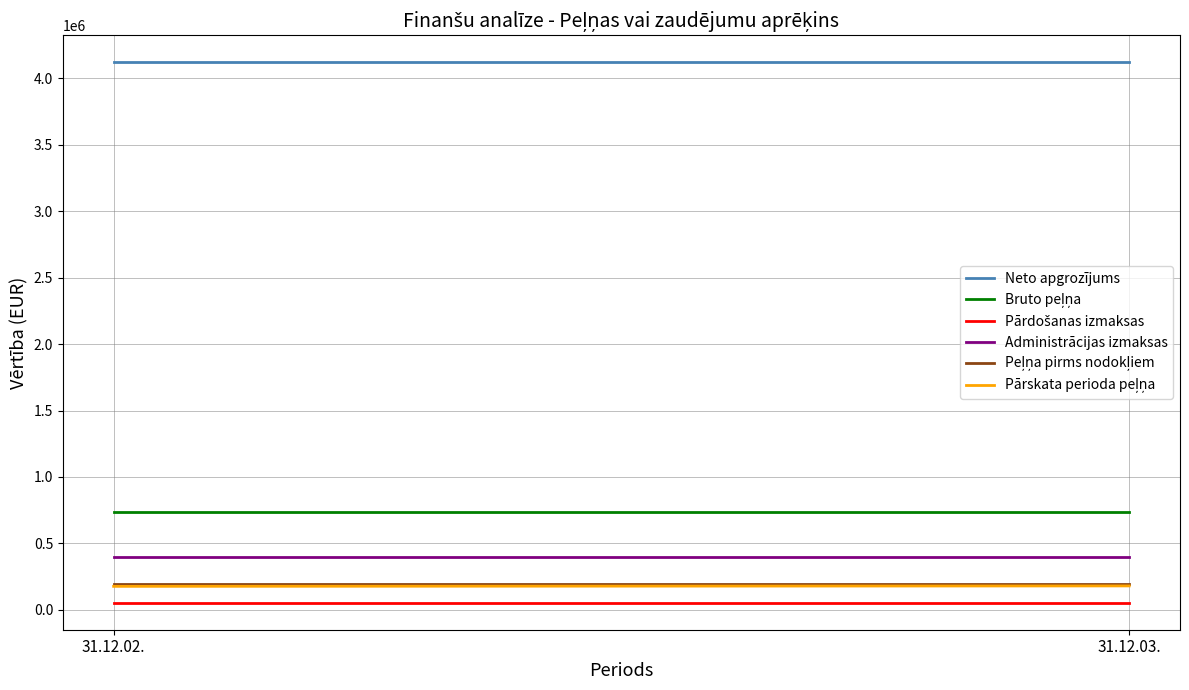

Does the chart display data point markers on the line(s)?

No